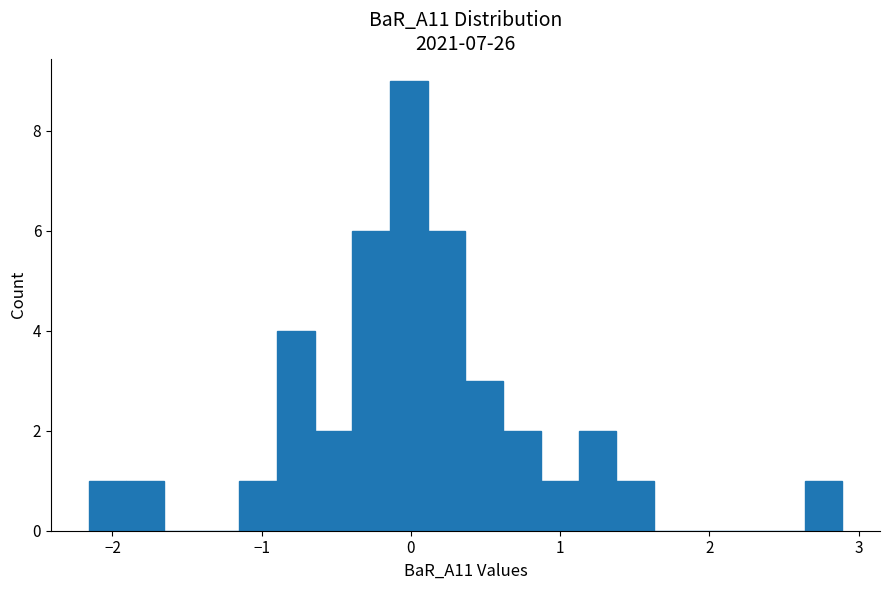

Read against the x-axis, roughly where is the centre of the tallest bar?

0.0